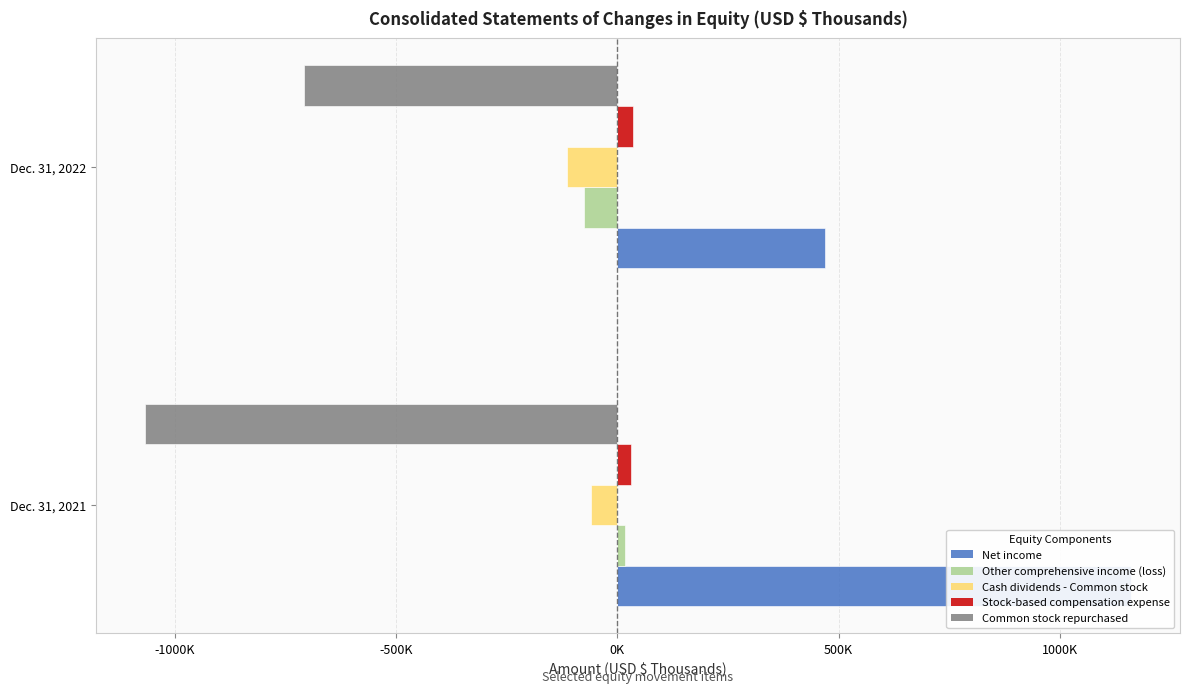

How many groups of bars are there?

2